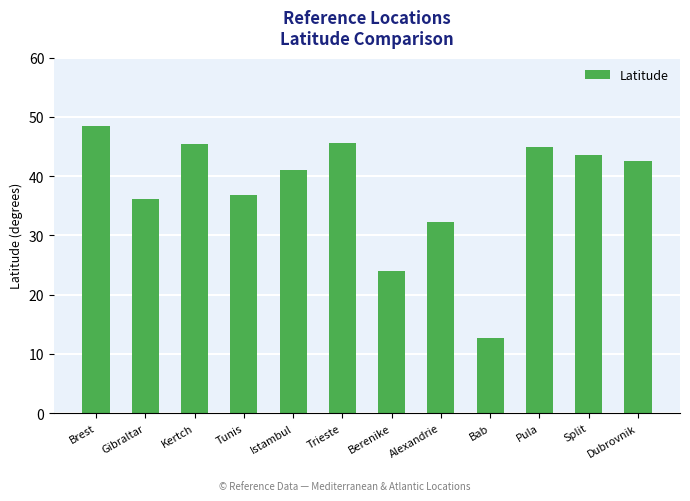

How many bars are there in total?

12